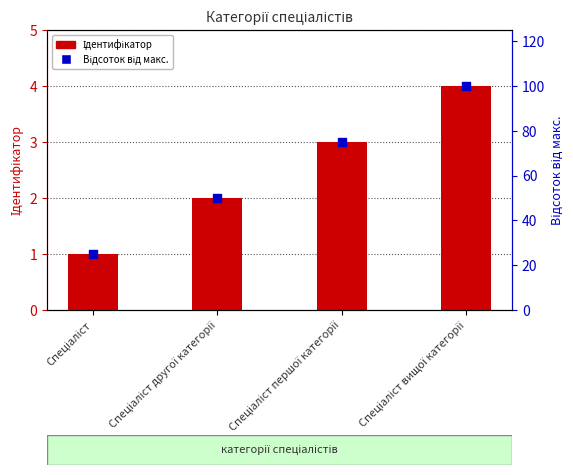

At which category is the sum across all series the highest?

Спеціаліст вищої категорії